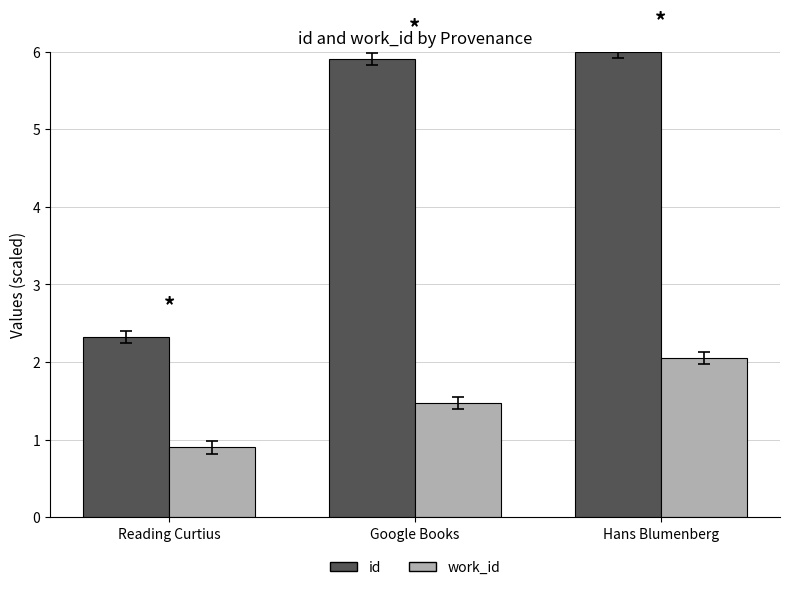

At which category is the sum across all series the highest?

Hans Blumenberg